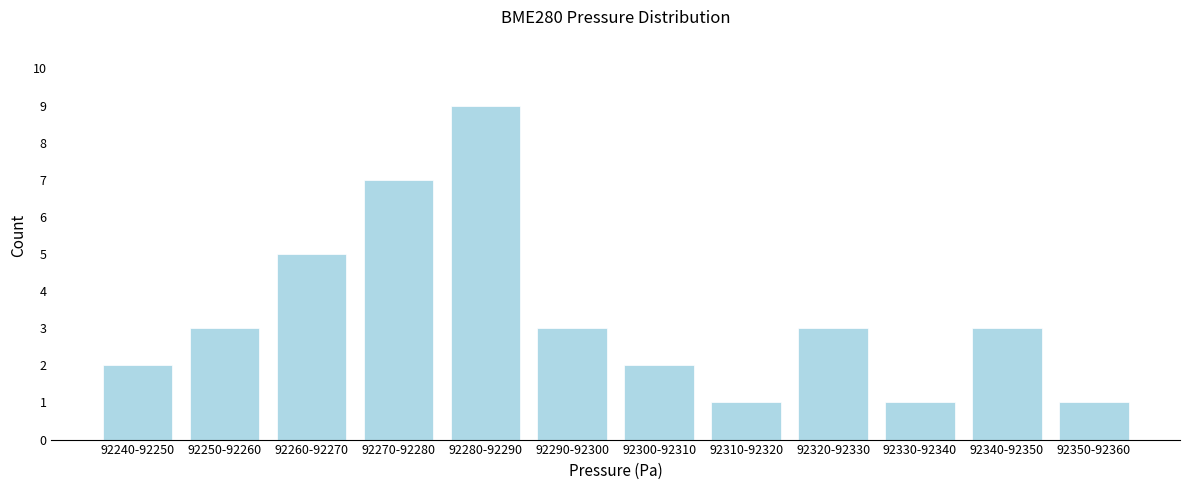

Reading left to right, extract all data points from this chart.

2	3	5	7	9	3	2	1	3	1	3	1